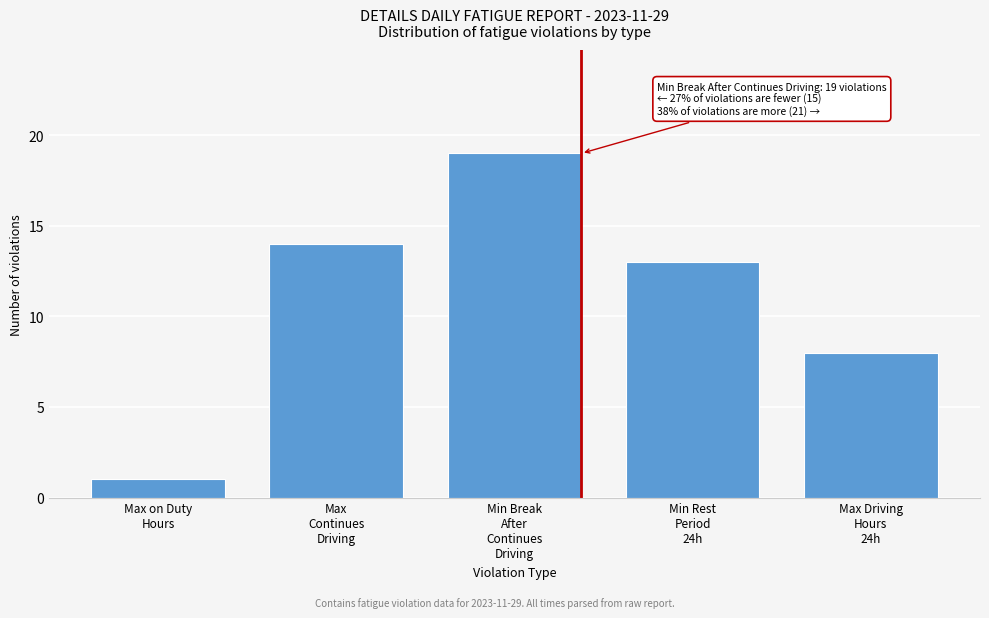

Reading left to right, extract all data points from this chart.

1	14	19	13	8